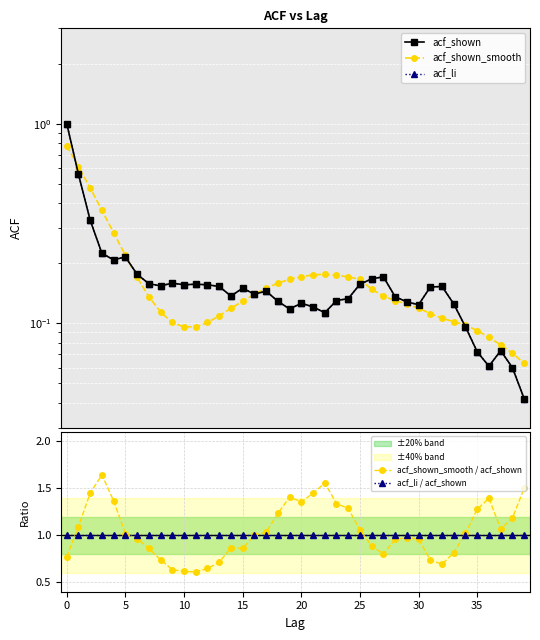

Which series has the widest spread of values?

acf_shown_smooth / acf_shown